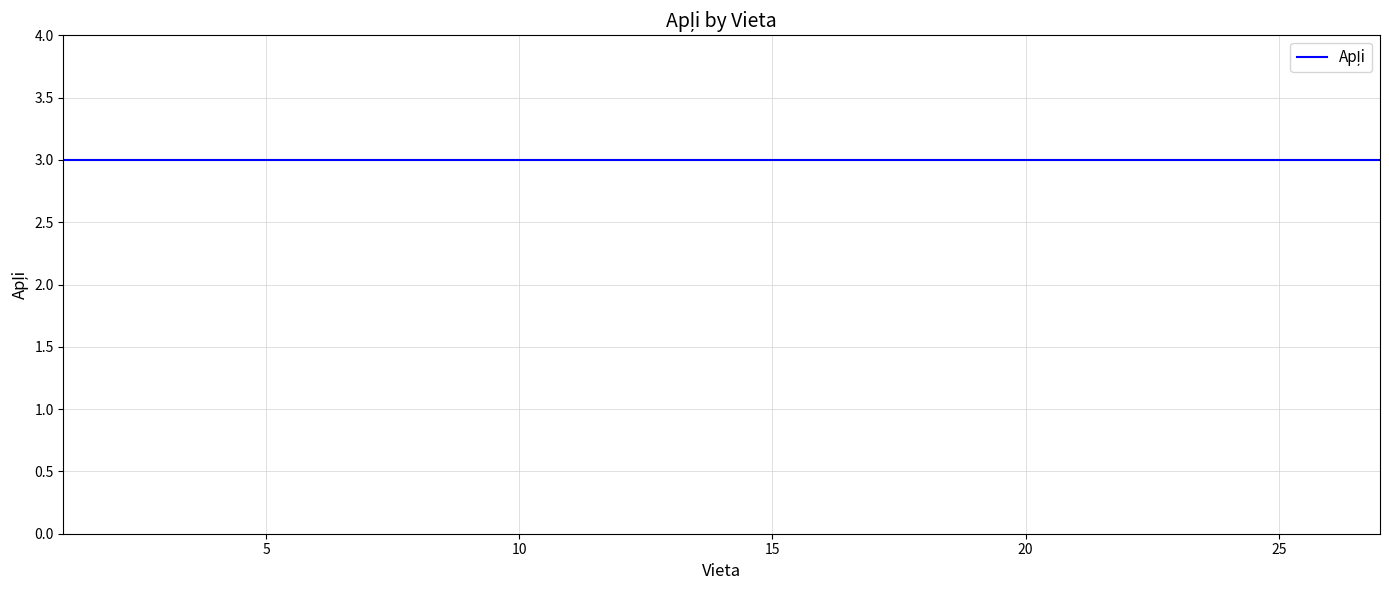

The value of Apļi at 1 is 5. True or false?

False